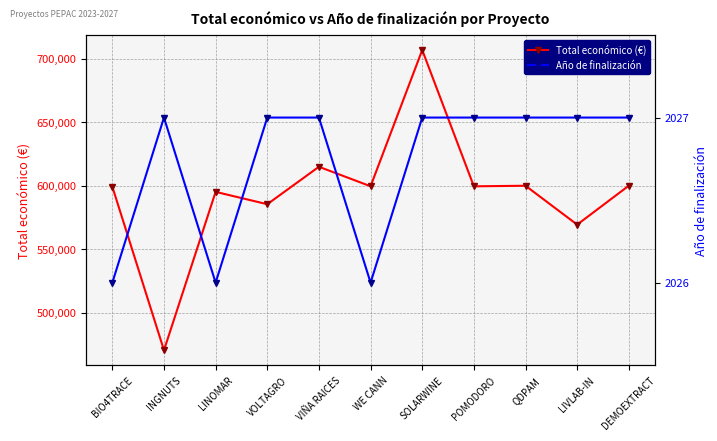

True or false: Año de finalización has a value of 2027 at SOLARWINE.

True